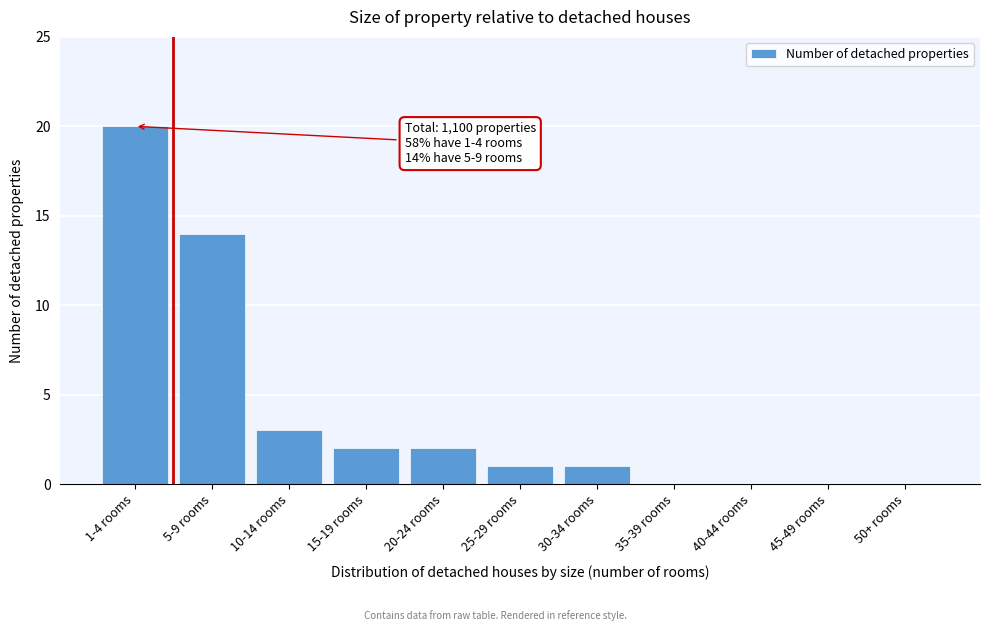

Reading left to right, what are all the values shown in this chart?

1-4 rooms=20	5-9 rooms=14	10-14 rooms=3	15-19 rooms=2	20-24 rooms=2	25-29 rooms=1	30-34 rooms=1	35-39 rooms=0	40-44 rooms=0	45-49 rooms=0	50+ rooms=0